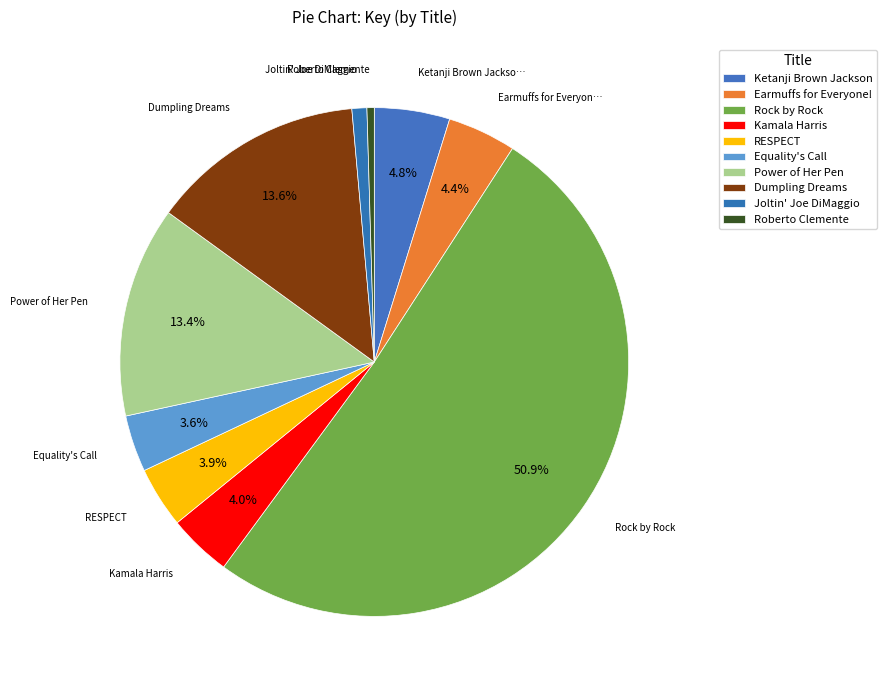

Which category has the biggest portion of the pie?

Rock by Rock